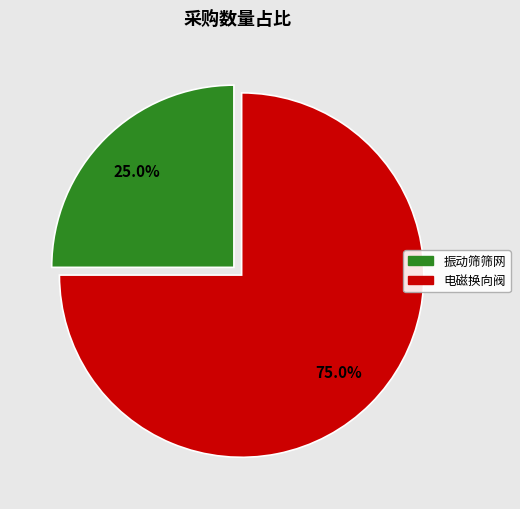

Count the number of slices in the pie.

2